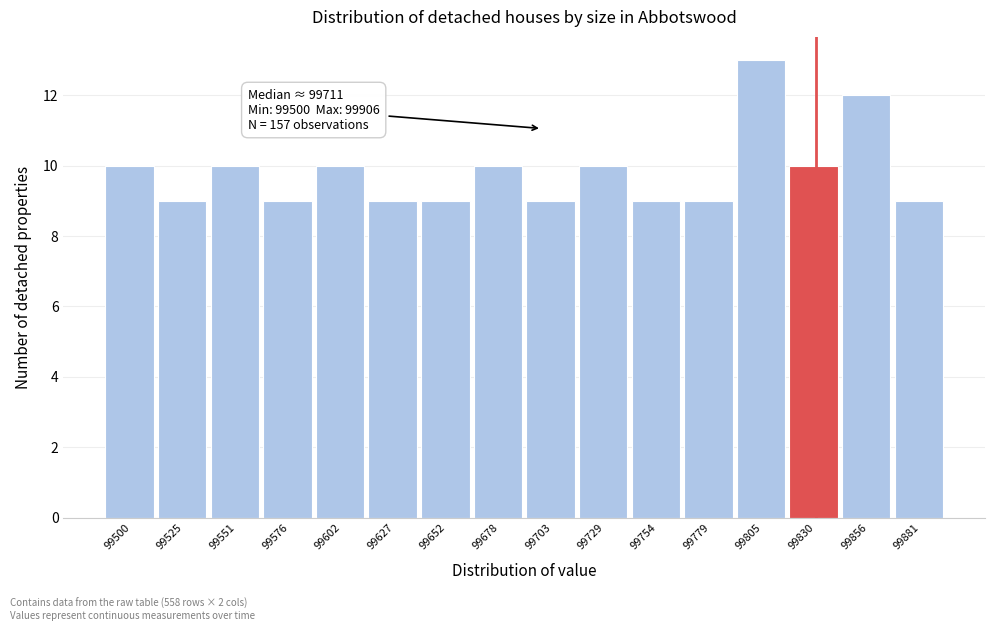

Reading right to left, transcribe all the data shown in this chart.

9	12	10	13	9	9	10	9	10	9	9	10	9	10	9	10